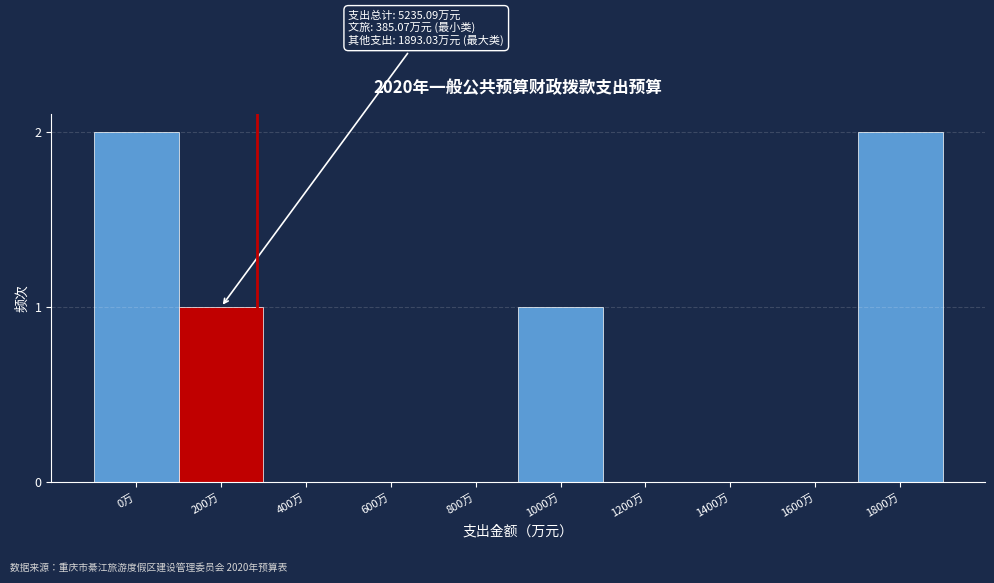

Reading left to right, what are all the values shown in this chart?

0万=2	200万=1	400万=0	600万=0	800万=0	1000万=1	1200万=0	1400万=0	1600万=0	1800万=2